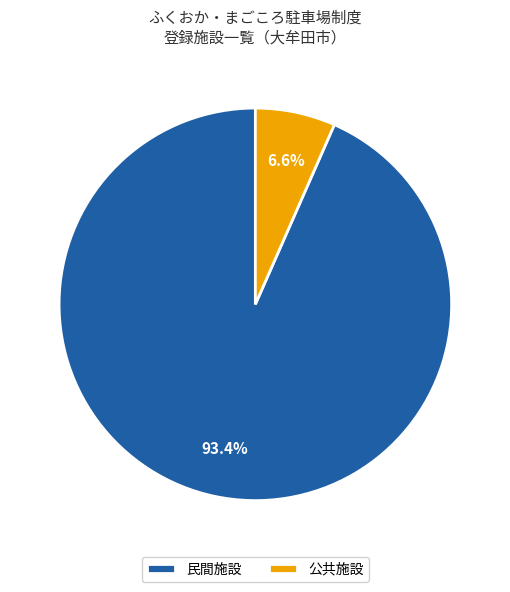

Which category accounts for the majority?

民間施設